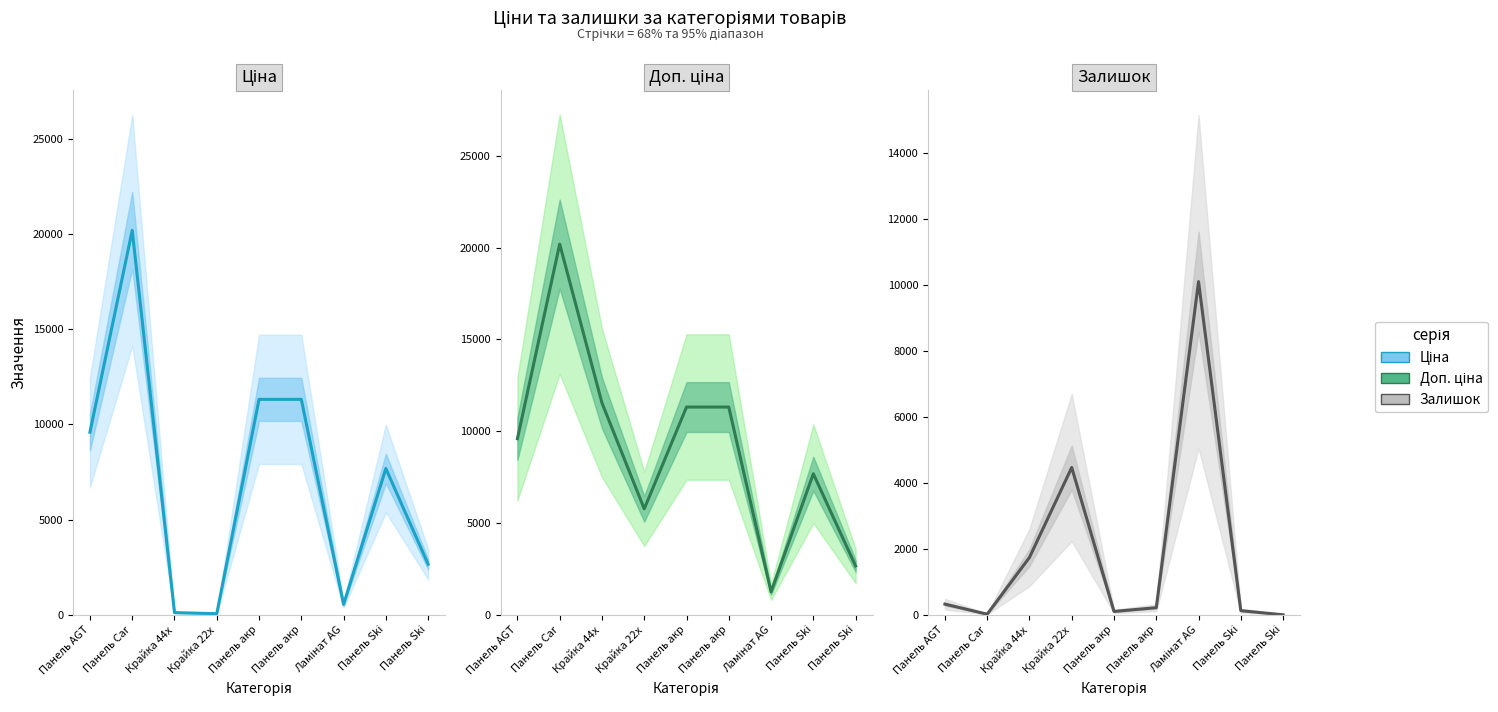

Between Панель акр and Панель Ski, which is larger?

Панель акр